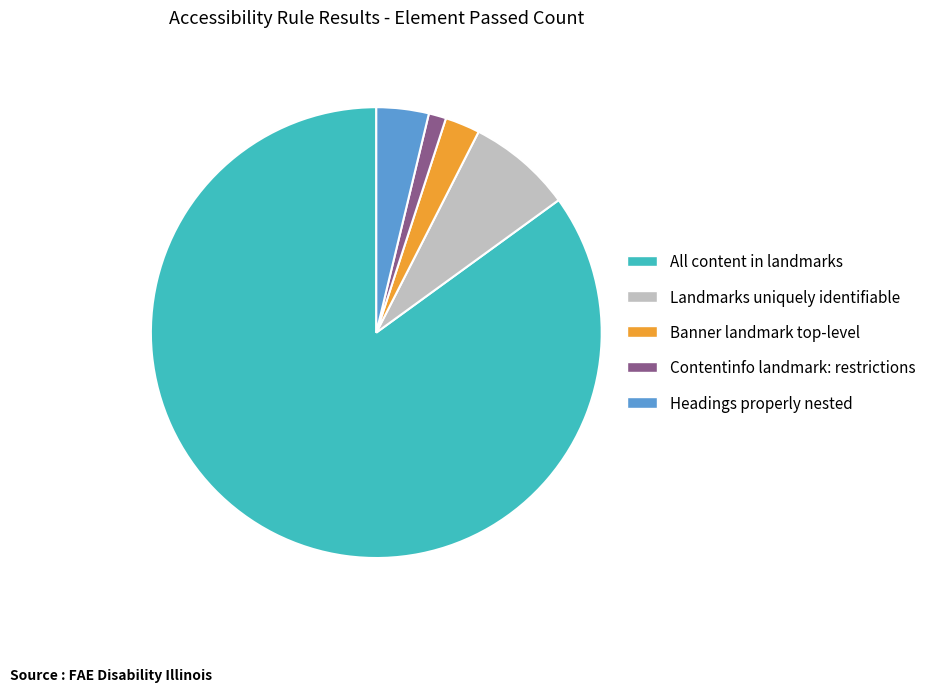

How many slices are in this pie chart?

5